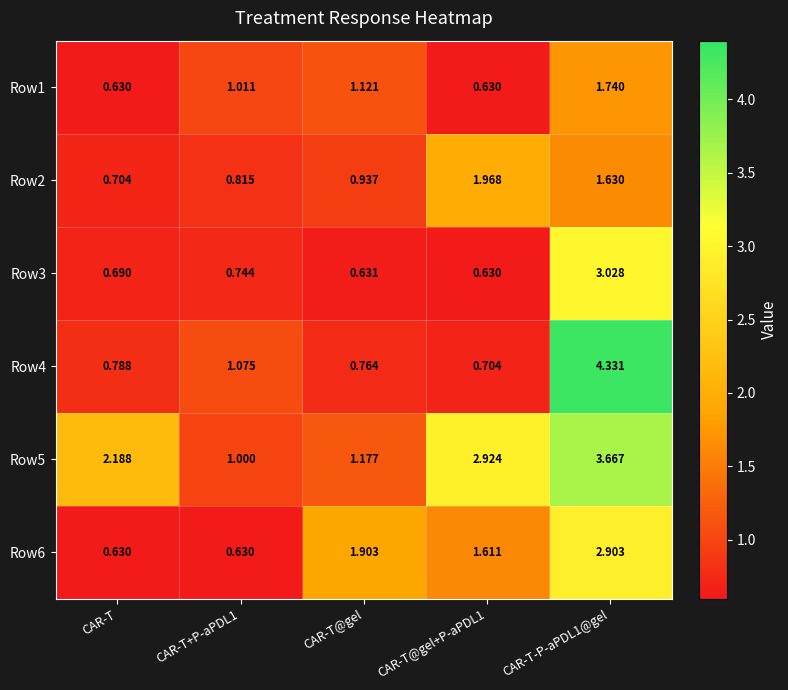

Where does the Row5 series first go above 2?

CAR-T